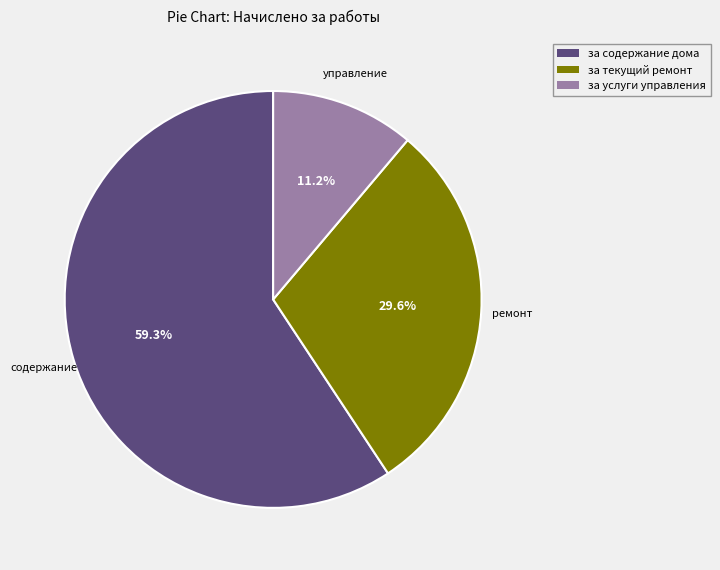

Count the number of slices in the pie.

3